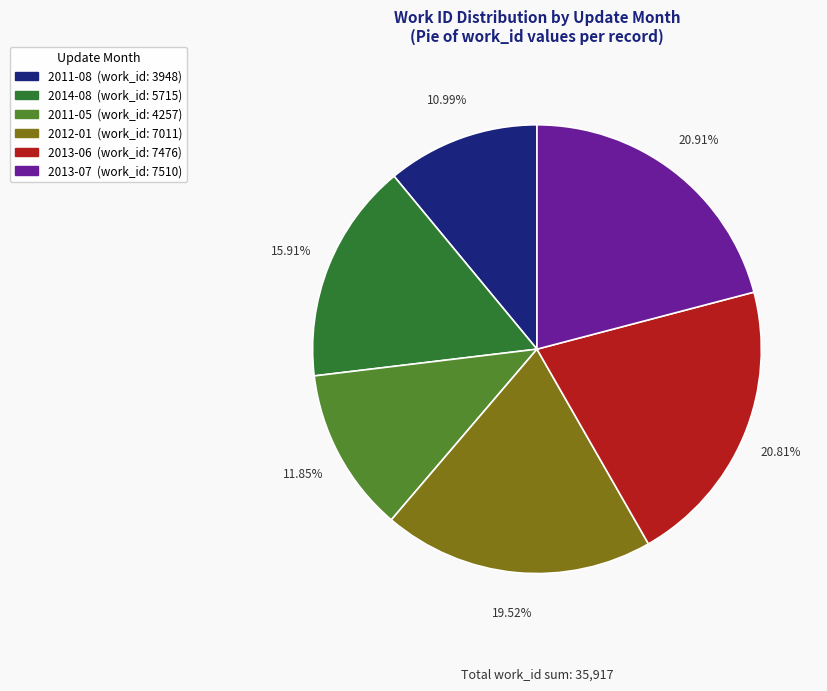

To the nearest percent, what percentage of the pie is 2012-01?

20%